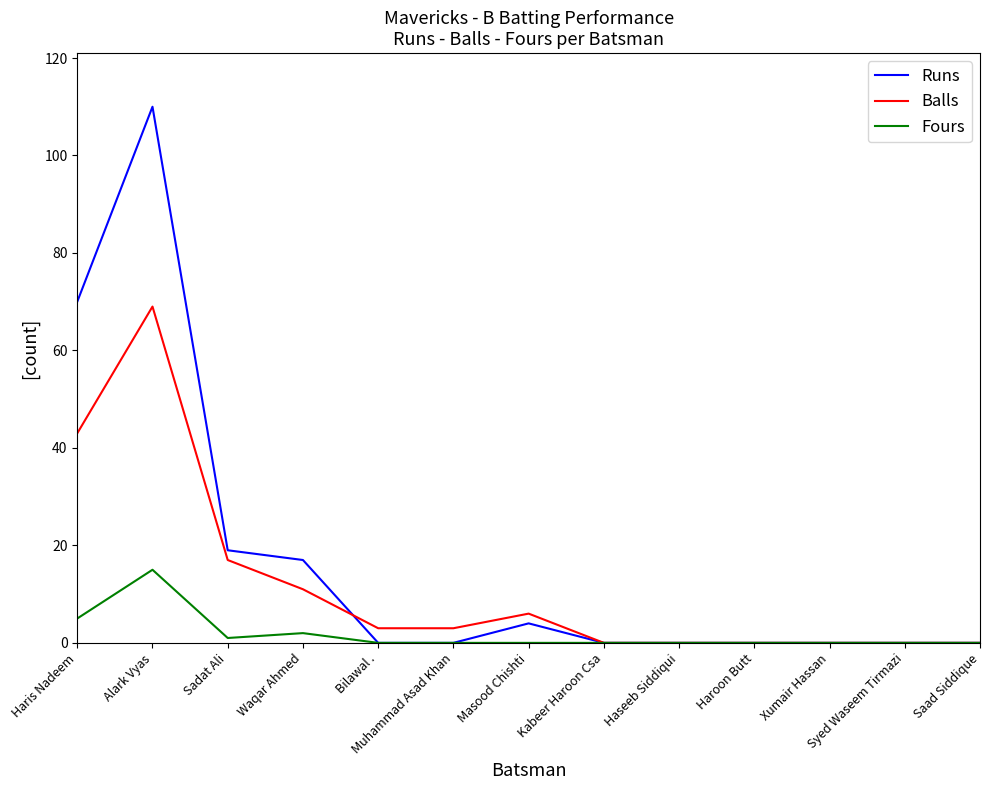

The Runs series shows 28 at Waqar Ahmed. True or false?

False